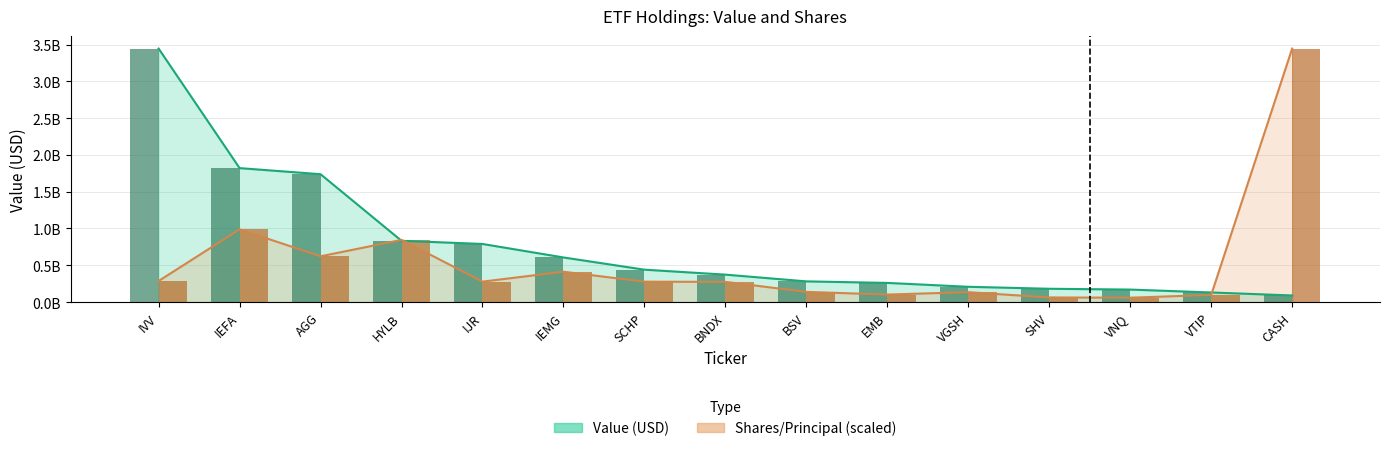

At which category does the chart reach its peak across all series?

IVV